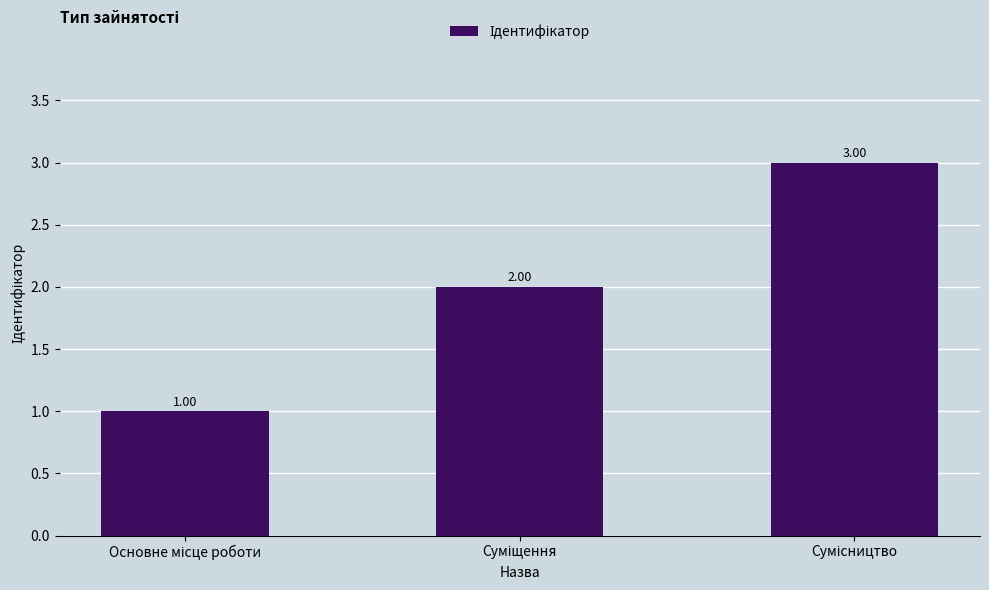

What is the sum of all values?

6